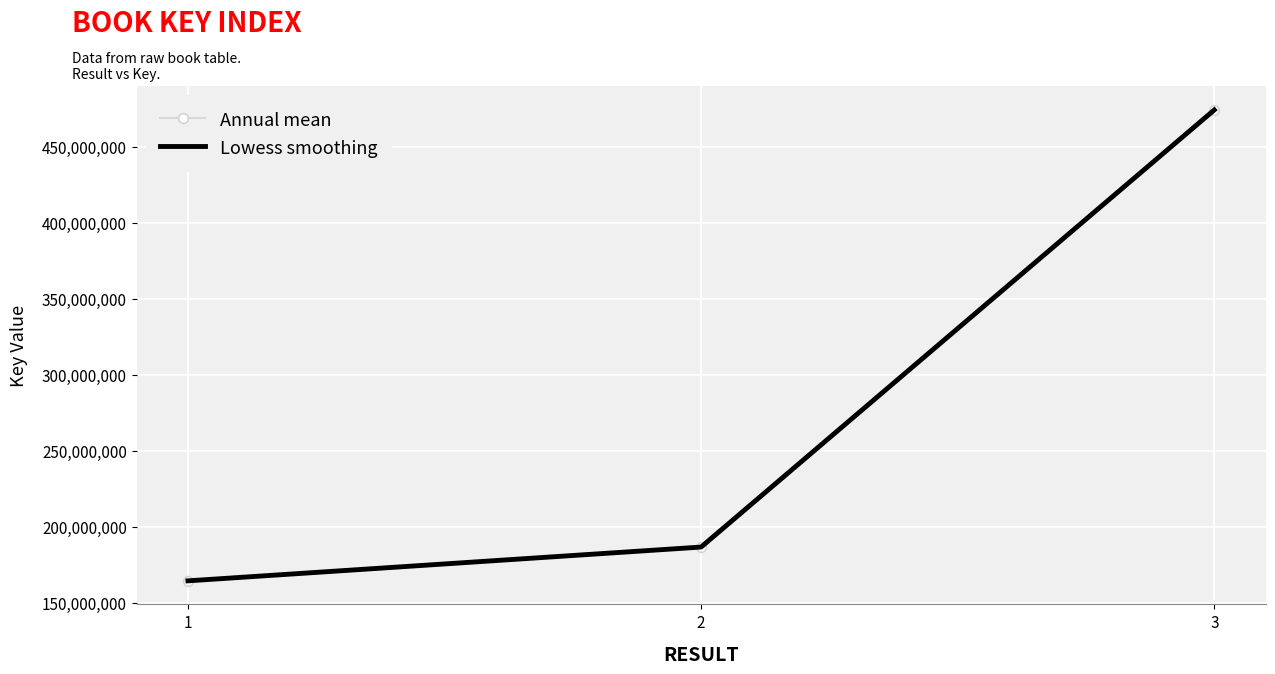

At which category is the sum across all series the highest?

3